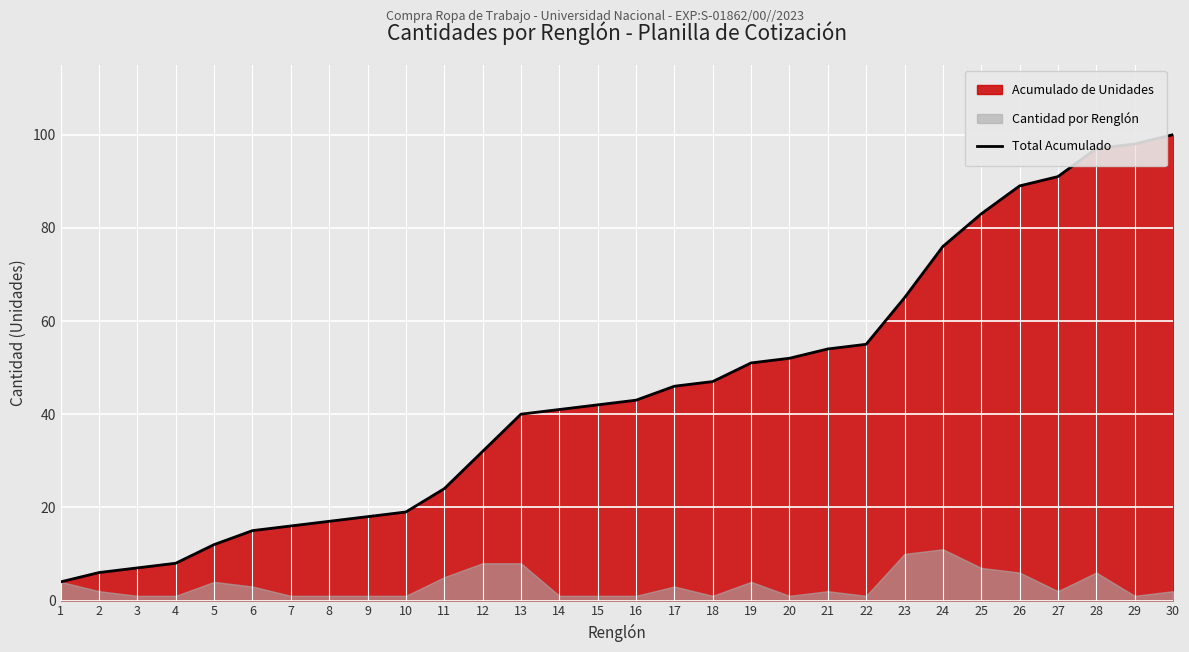

True or false: the data shows 103 at 23.

False